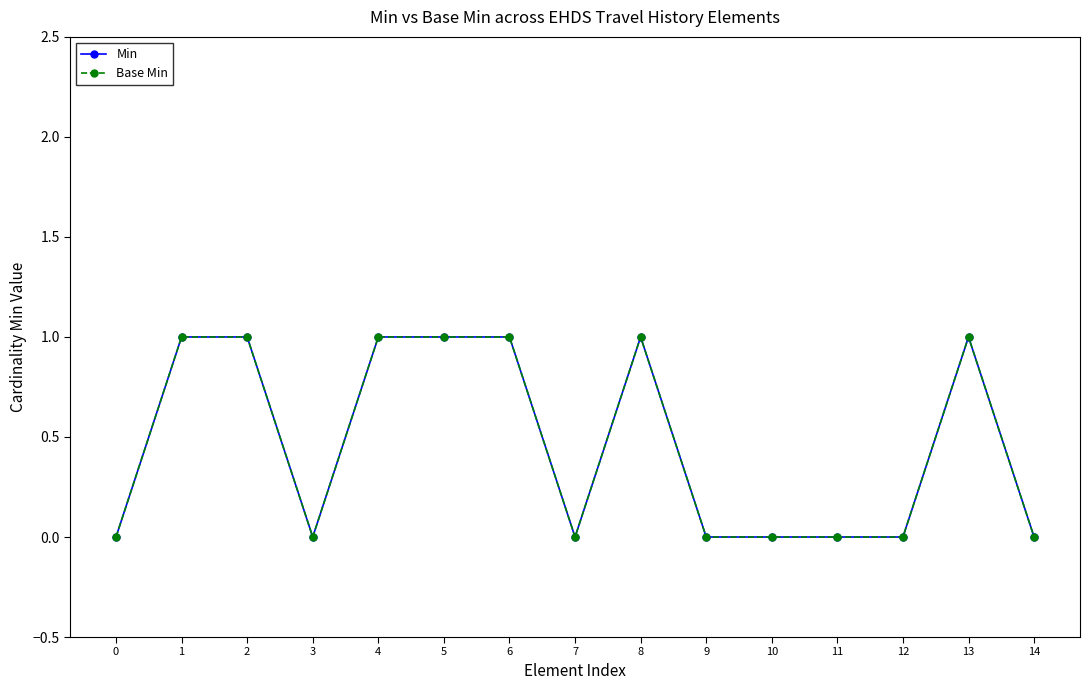

How many Min values are between 0 and 1?

15